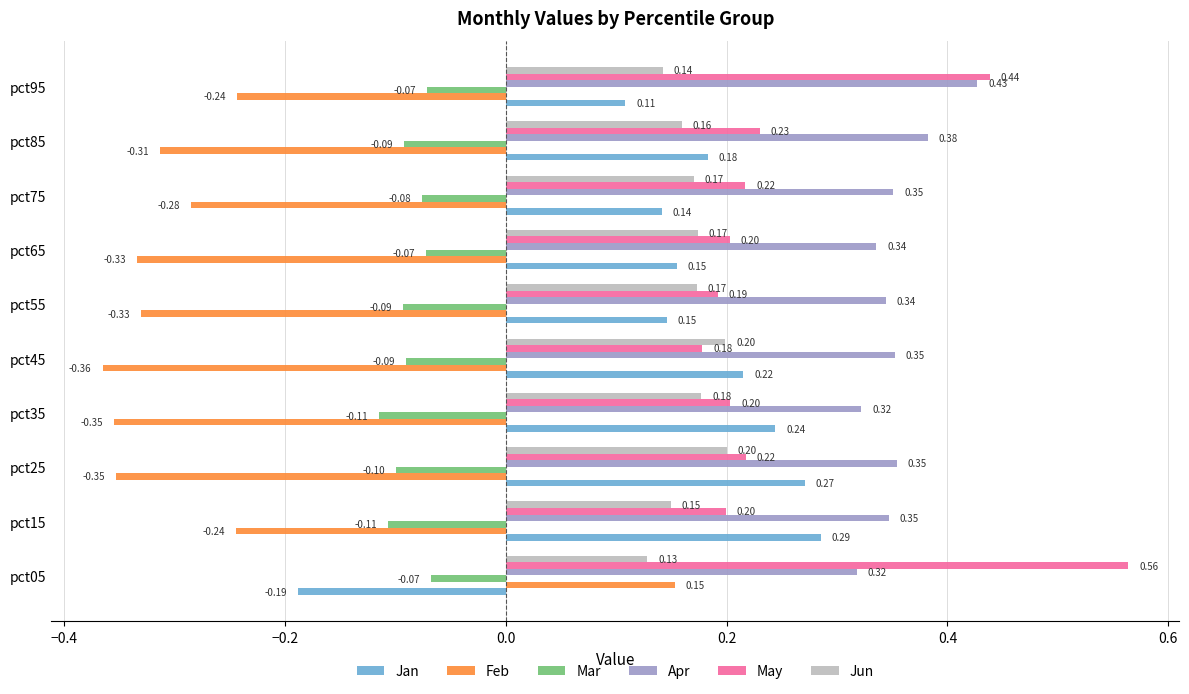

List the series in order of their peak value, highest first.

May, Apr, Jan, Jun, Feb, Mar